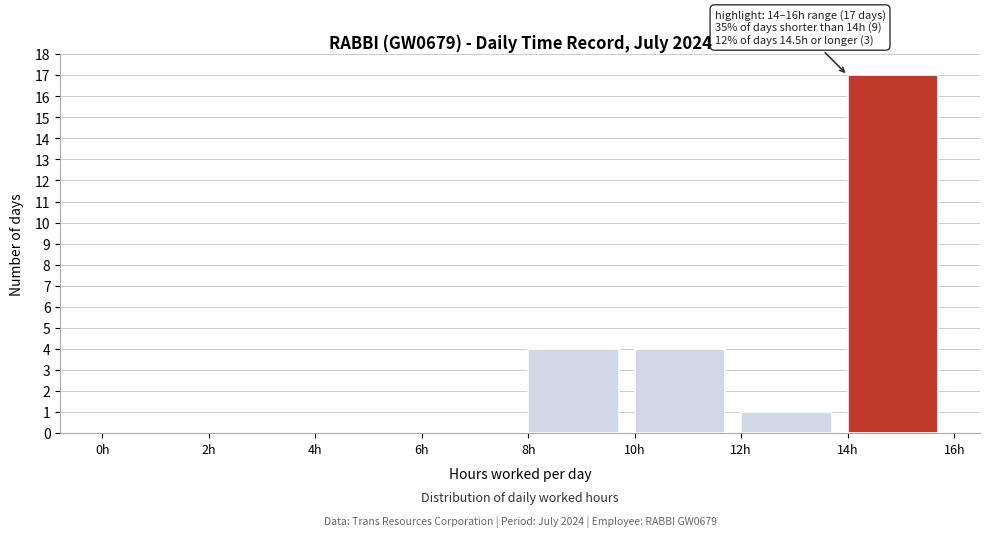

Which range on the x-axis has the tallest bar?

14 to 16